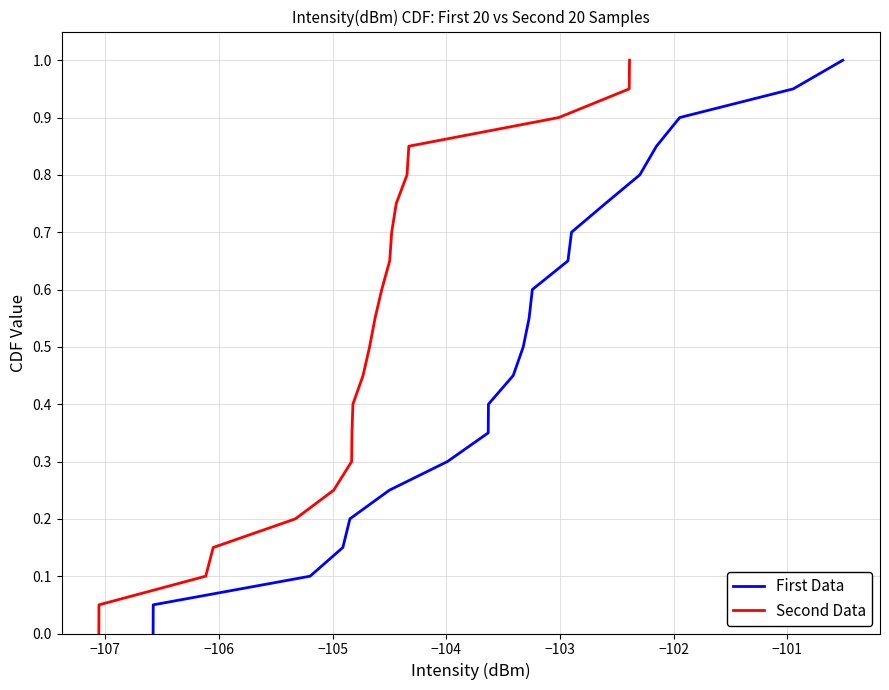

Which series has the largest range (max minus min)?

First Data